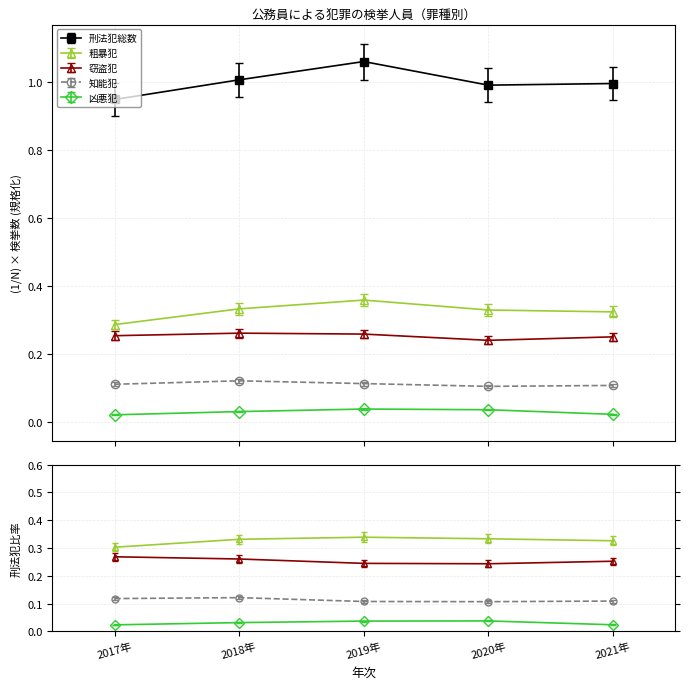

Where is the first local minimum for 窃盗犯?

2020年